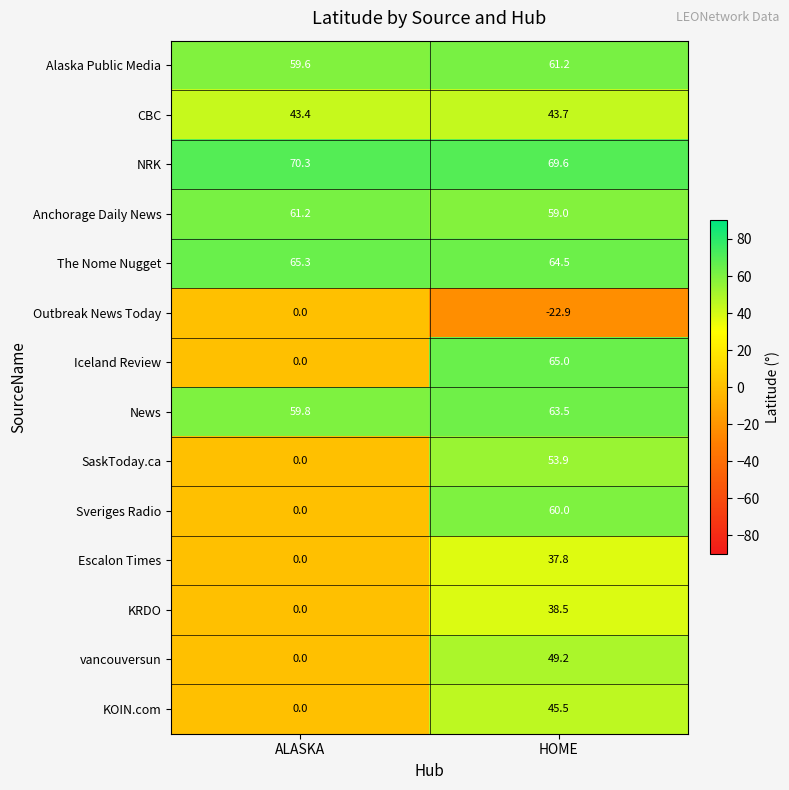

Reading right to left, list all the values displayed in this chart.

Alaska Public Media: 61.2	59.6
CBC: 43.7	43.4
NRK: 69.6	70.3
Anchorage Daily News: 59.0	61.2
The Nome Nugget: 64.5	65.3
Outbreak News Today: -22.9	0.0
Iceland Review: 65.0	0.0
News: 63.5	59.8
SaskToday.ca: 53.9	0.0
Sveriges Radio: 60.0	0.0
Escalon Times: 37.8	0.0
KRDO: 38.5	0.0
vancouversun: 49.2	0.0
KOIN.com: 45.5	0.0